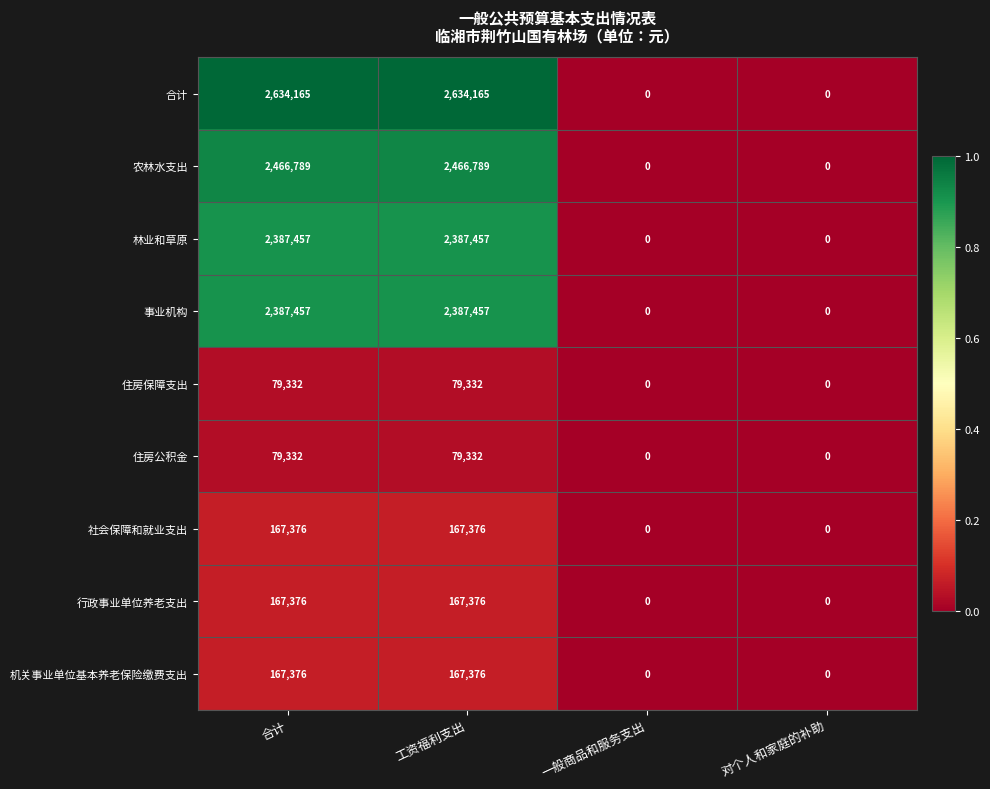

What value does the 行政事业单位养老支出 series have at 工资福利支出, to the nearest 50?

167400